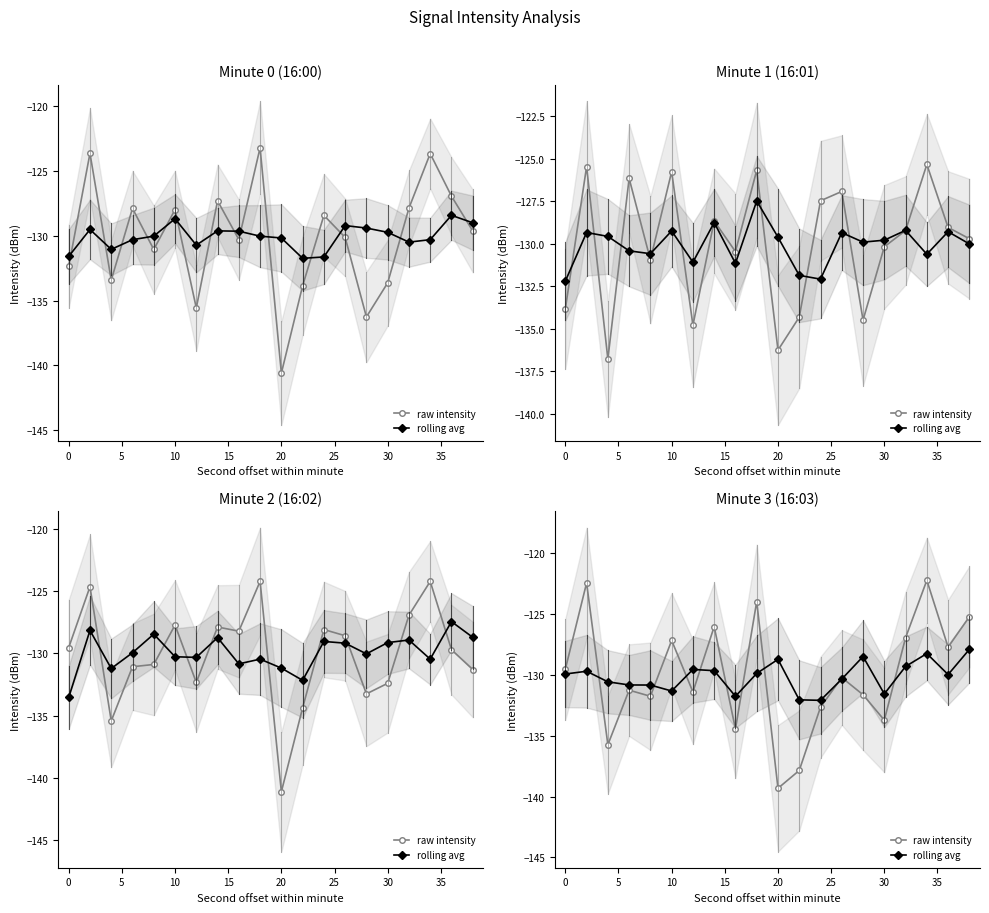

List the series in order of their peak value, lowest first.

rolling avg, raw intensity